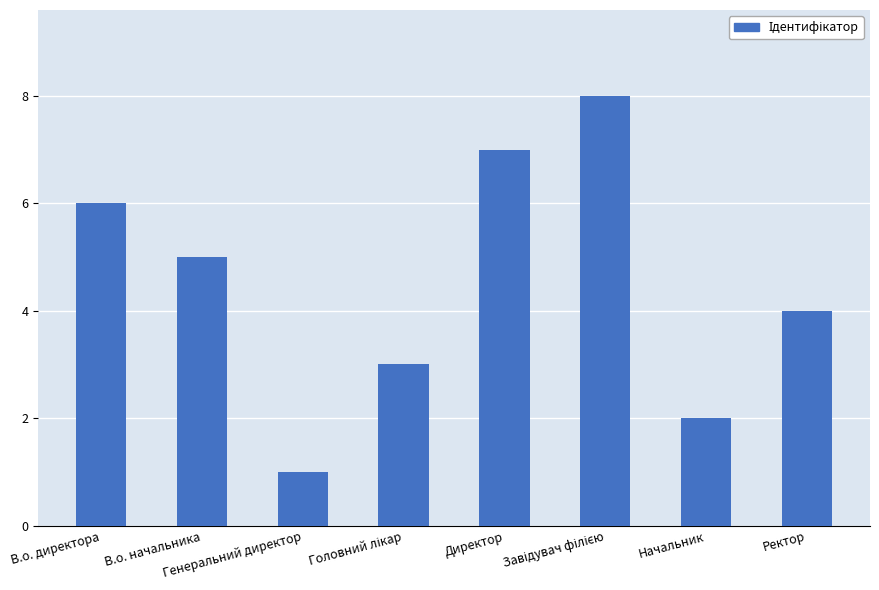

What is the approximate value at В.о. начальника?

5